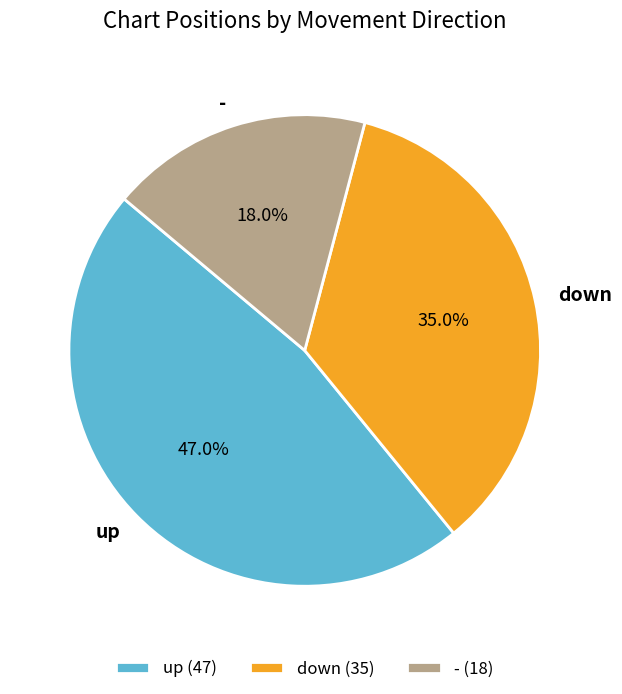

To the nearest percent, what portion does up represent?

47%